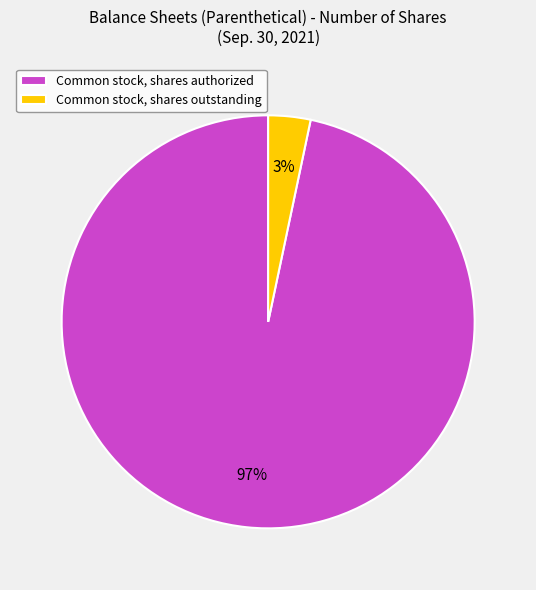

Count the number of slices in the pie.

2